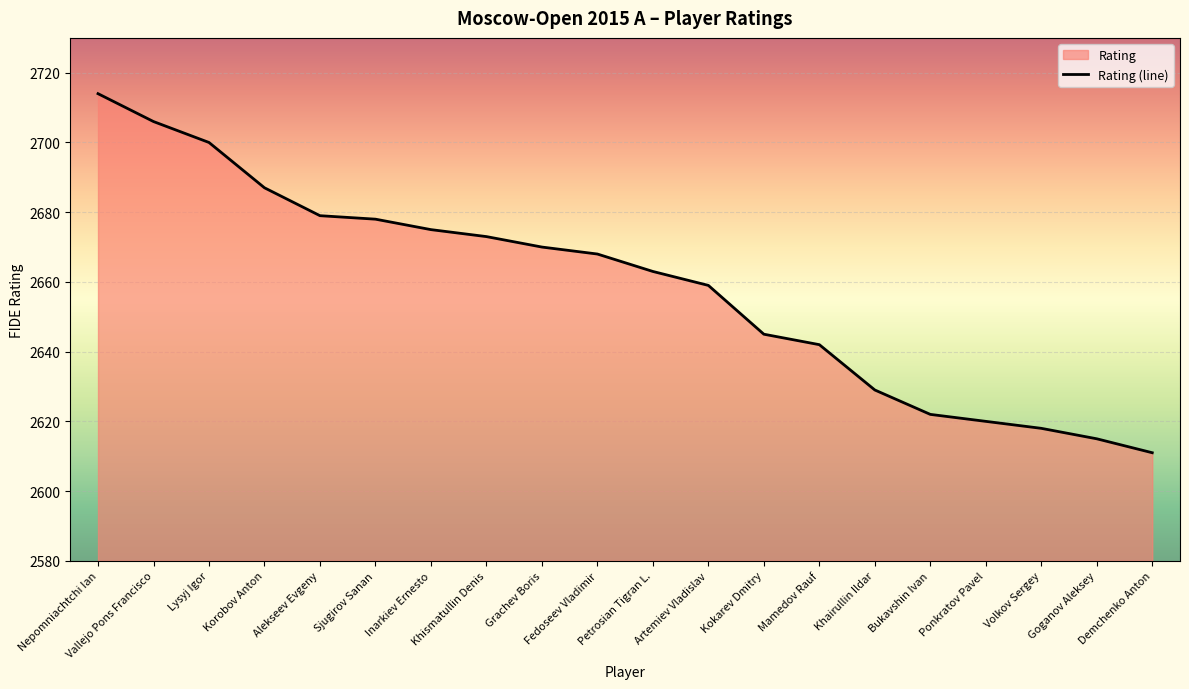

What is the smallest value displayed?

2611